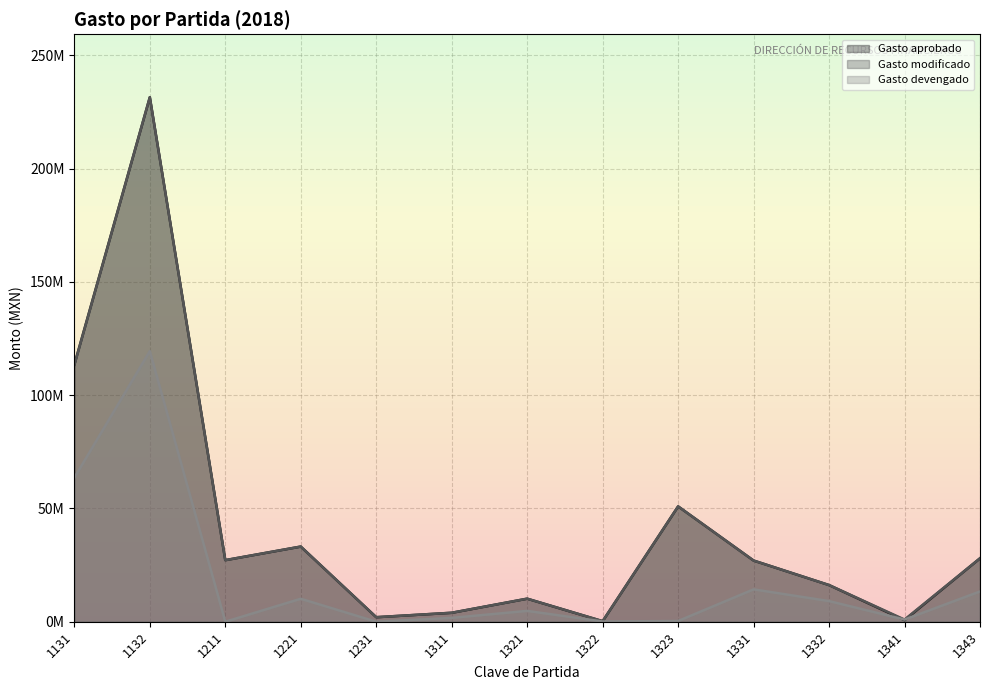

Does the chart have visible grid lines?

Yes